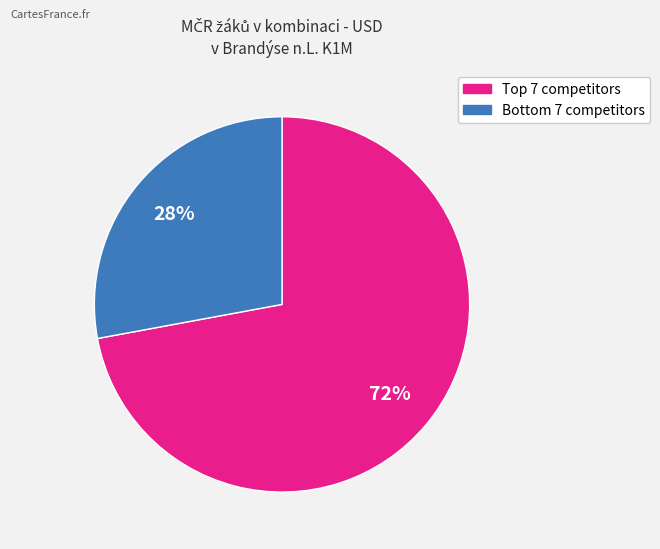

To the nearest percent, what is the difference between the largest and smallest slice percentages?

44%